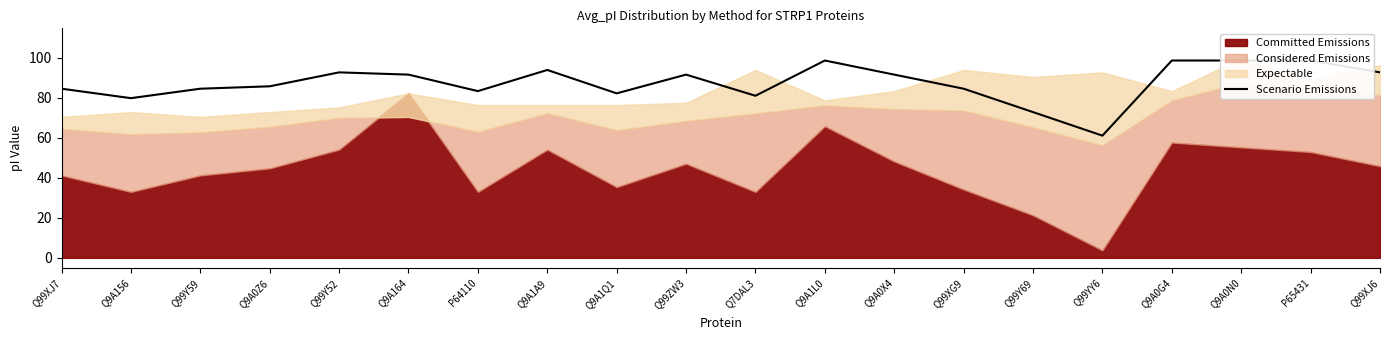

What is the approximate value at Q9A0X4?

91.5